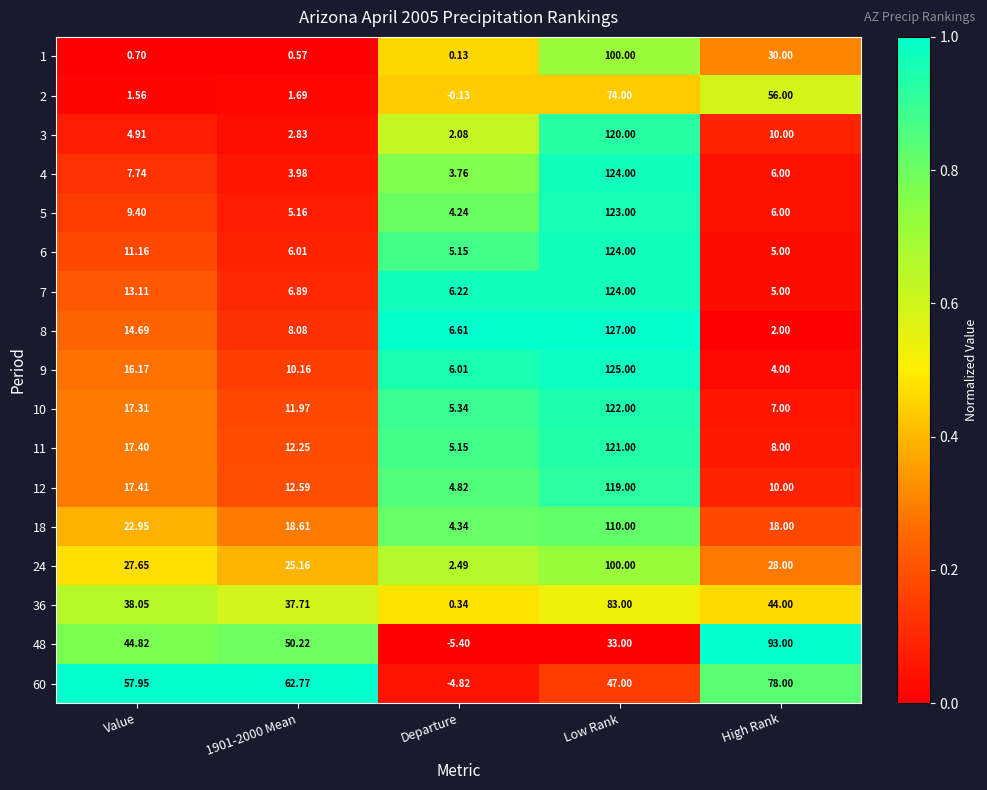

Which label corresponds to the largest value in the chart?

Low Rank